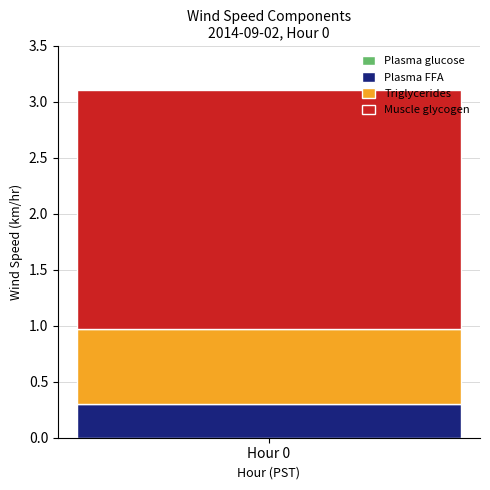

How many bars are there in total?

1